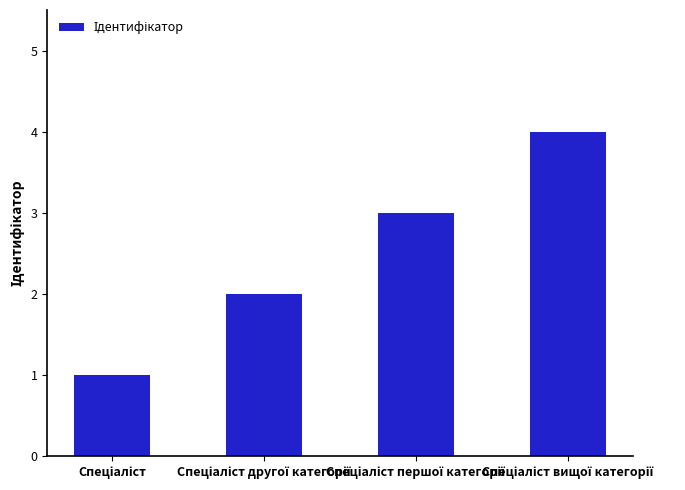

What is the sum of all values?

10